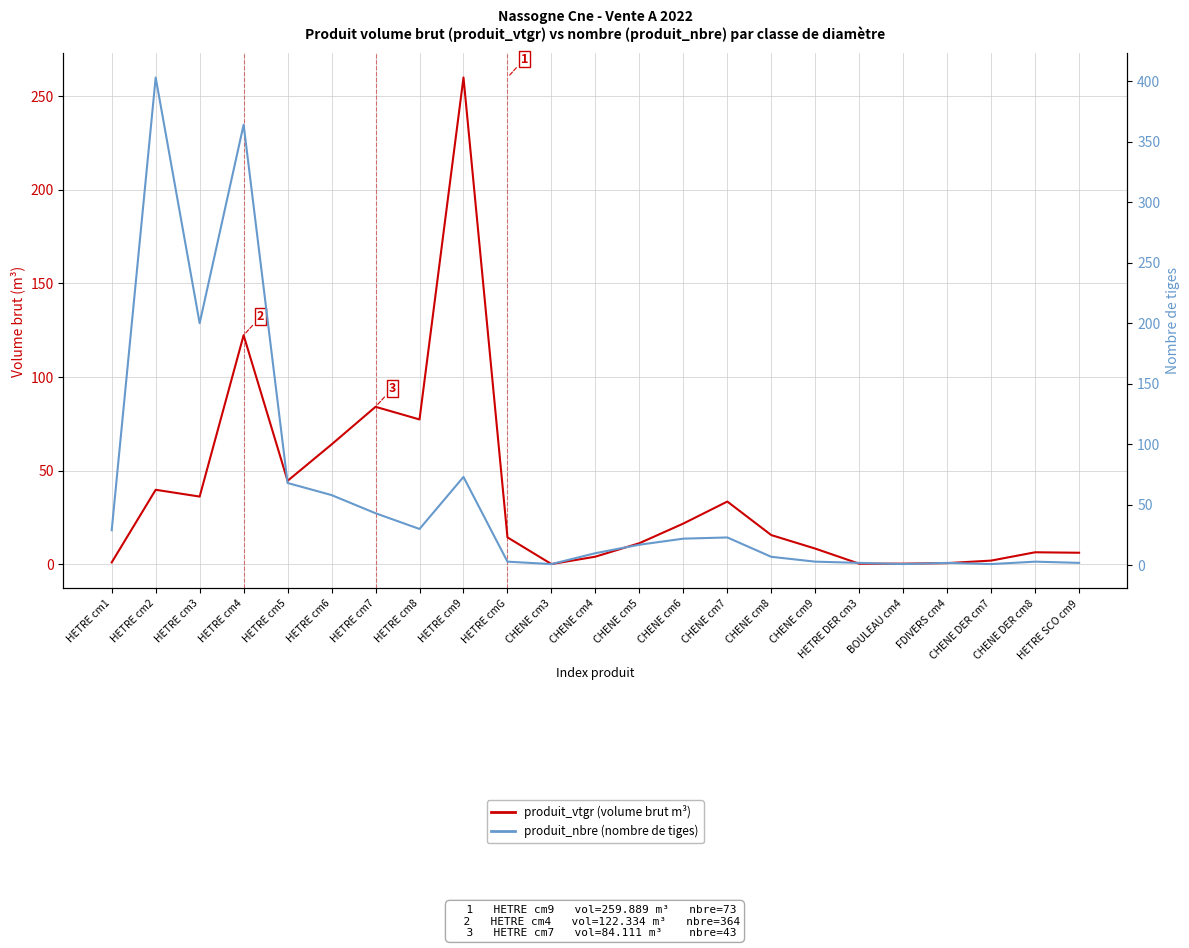

What value does the produit_vtgr (volume brut m³) series have at HETRE cm5?

44.6